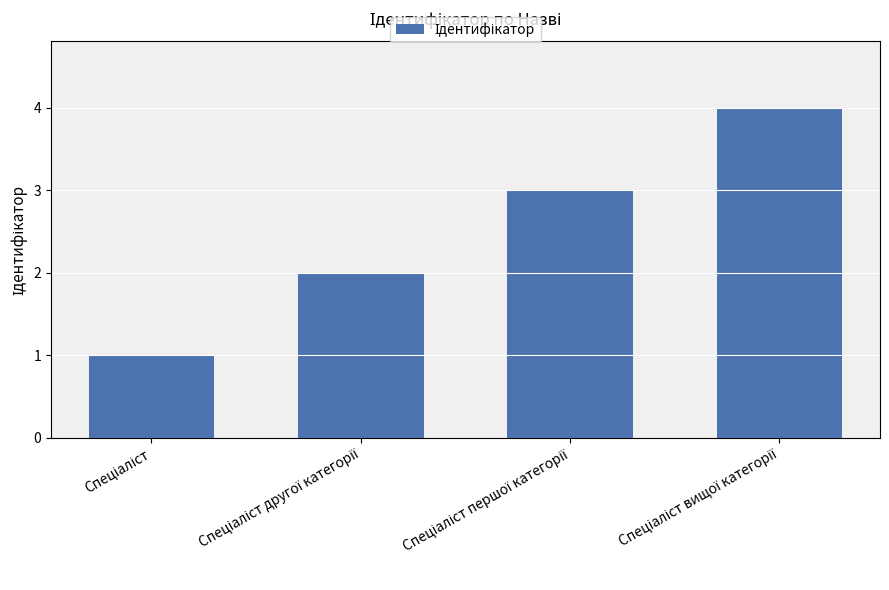

What is the difference between the maximum and minimum values?

3